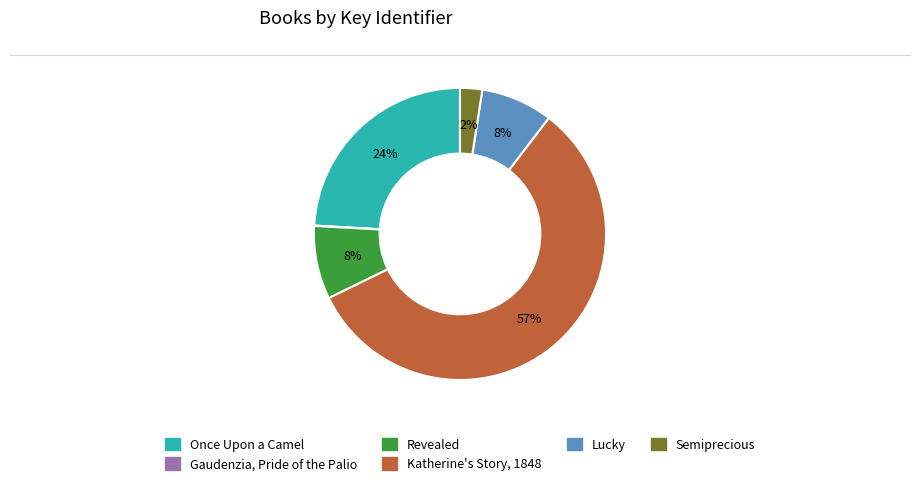

Is it true that Revealed is 8% of the pie?

True